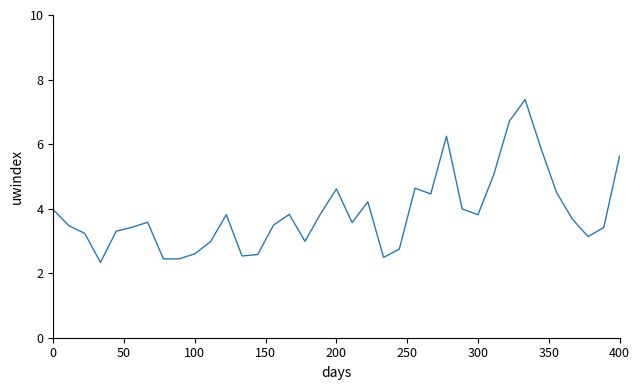

What is the maximum value shown in the chart?

7.4